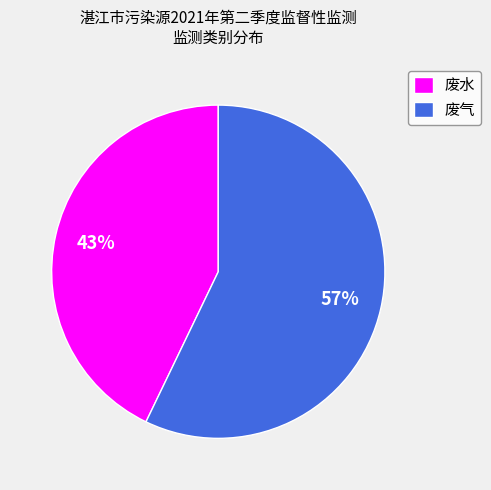

To the nearest percent, what is the average slice percentage?

50%